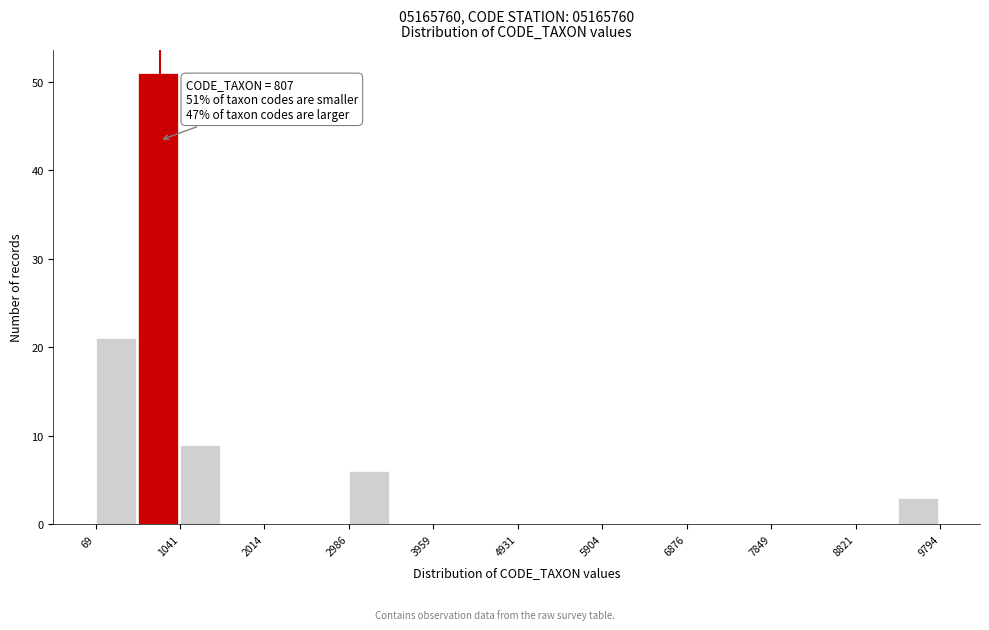

Which range on the x-axis has the tallest bar?

600 to 1000